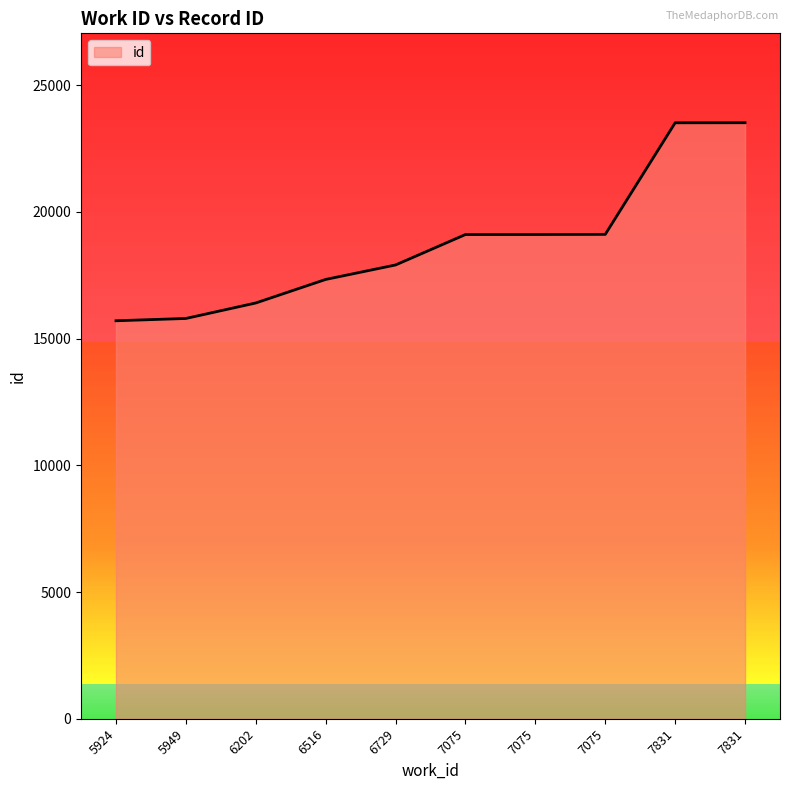

The chart shows a value of 17333 at 6516. True or false?

True